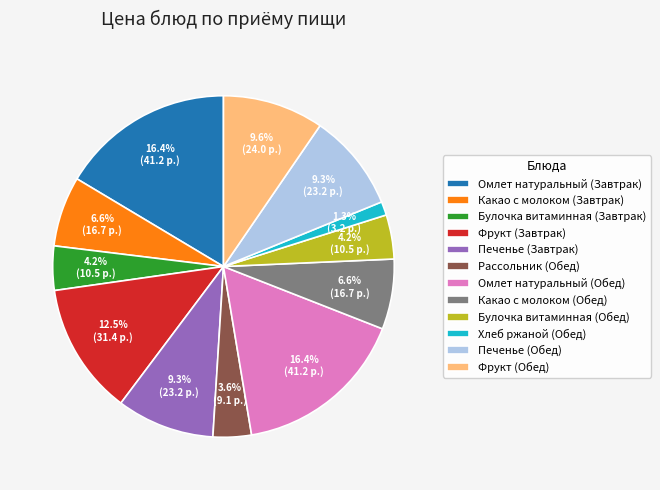

What is the smallest slice in the pie chart?

Хлеб ржаной (Обед)